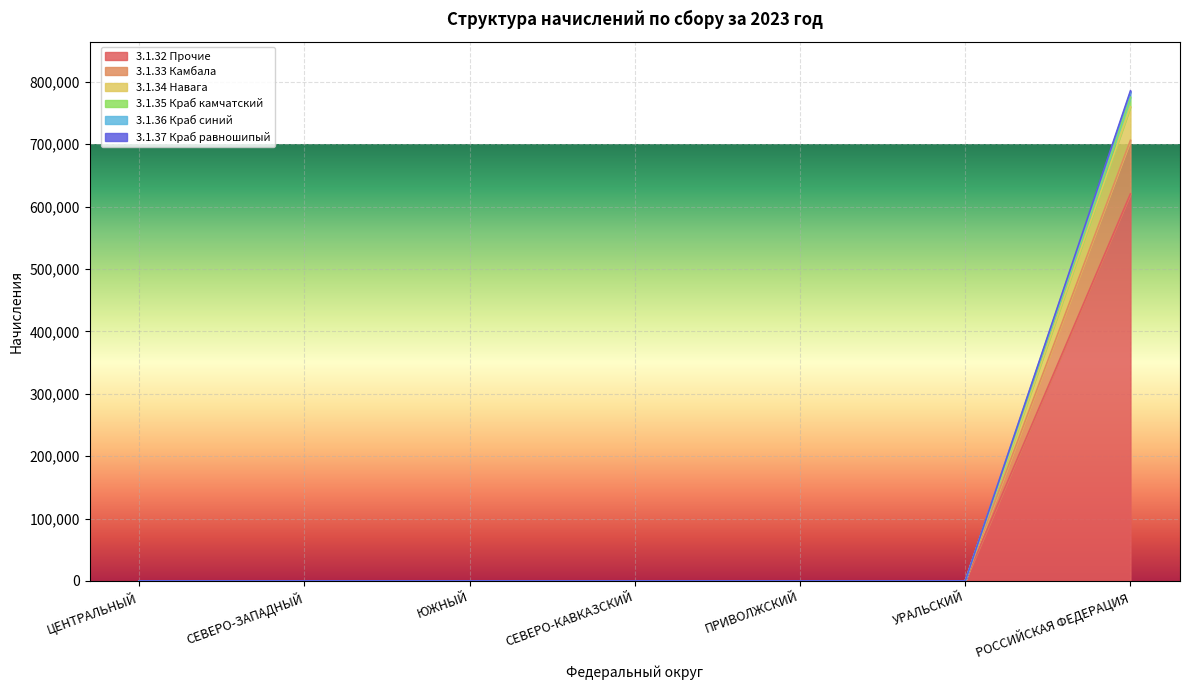

What position from the right is УРАЛЬСКИЙ?

2